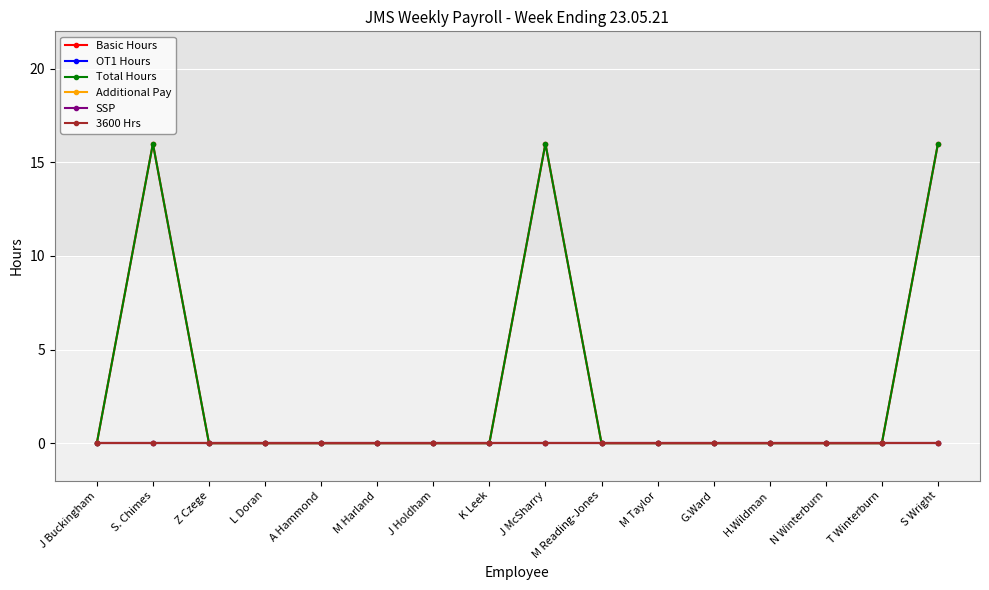

Is this an area chart (filled region under the line)?

No